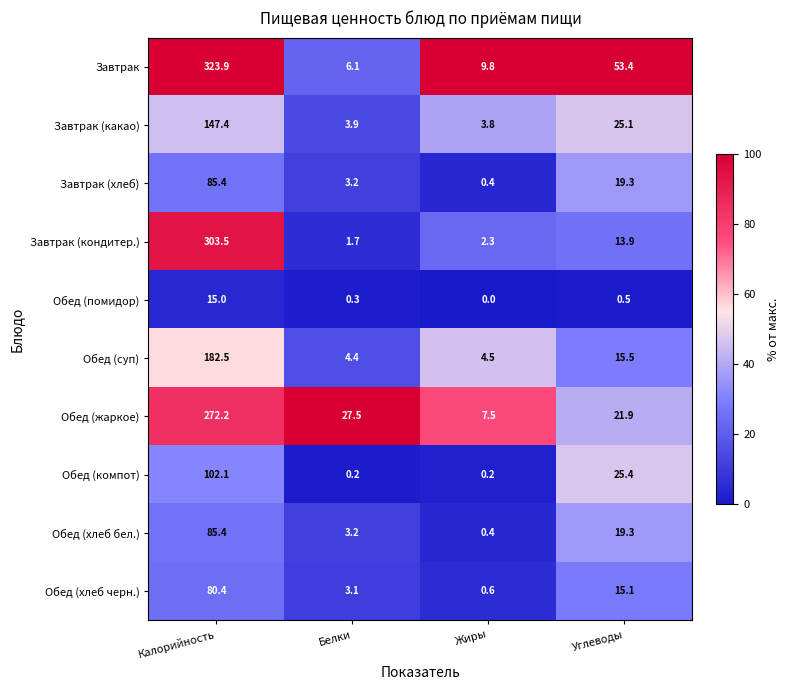

What is the spread (max minus min) of values at Жиры?

9.8